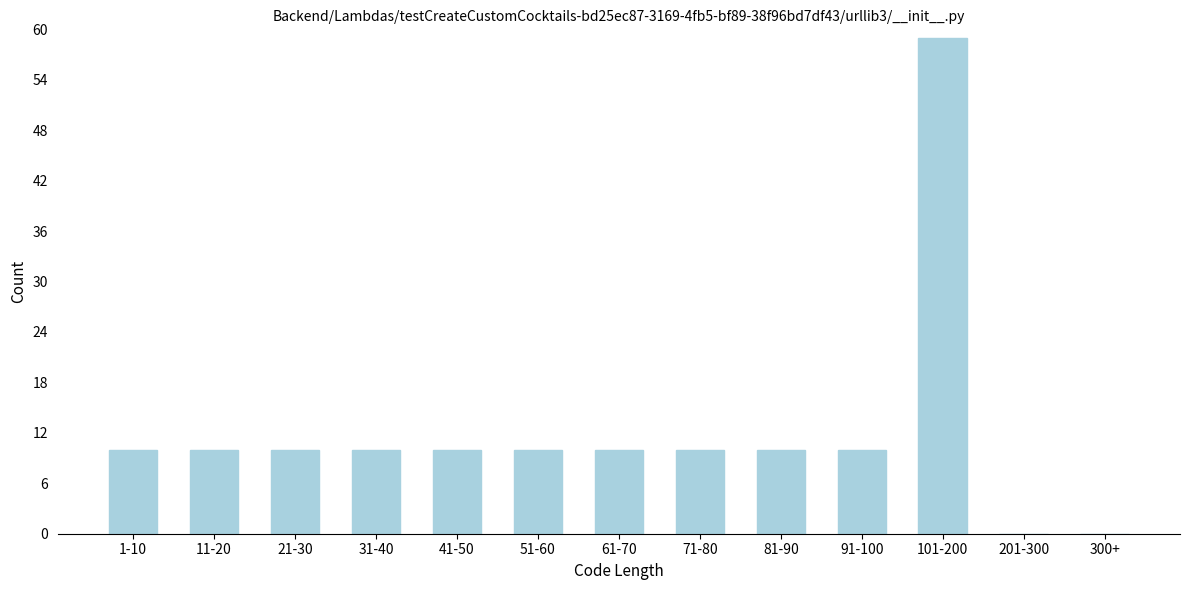

Reading left to right, transcribe all the data shown in this chart.

1-10=10	11-20=10	21-30=10	31-40=10	41-50=10	51-60=10	61-70=10	71-80=10	81-90=10	91-100=10	101-200=59	201-300=0	300+=0